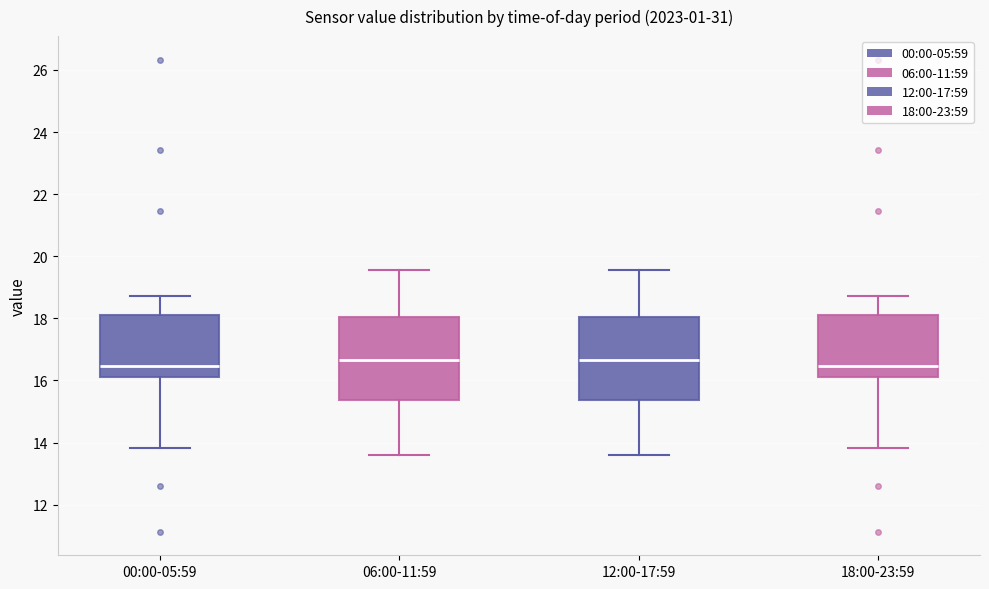

Where does the median line of the box for 12:00-17:59 sit on the y-axis? The values are not printed on the chart, so give them approximately, as read against the axis.

16.6